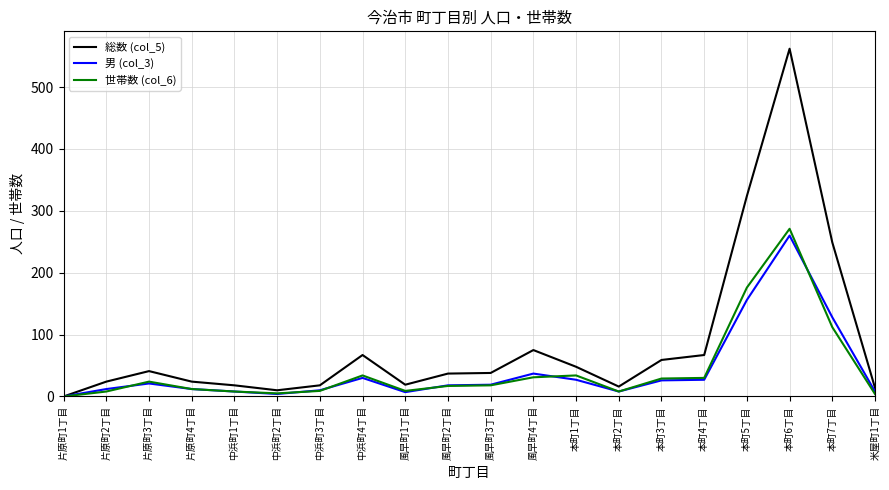

What is the average value of the 世帯数 (col_6) series?

42